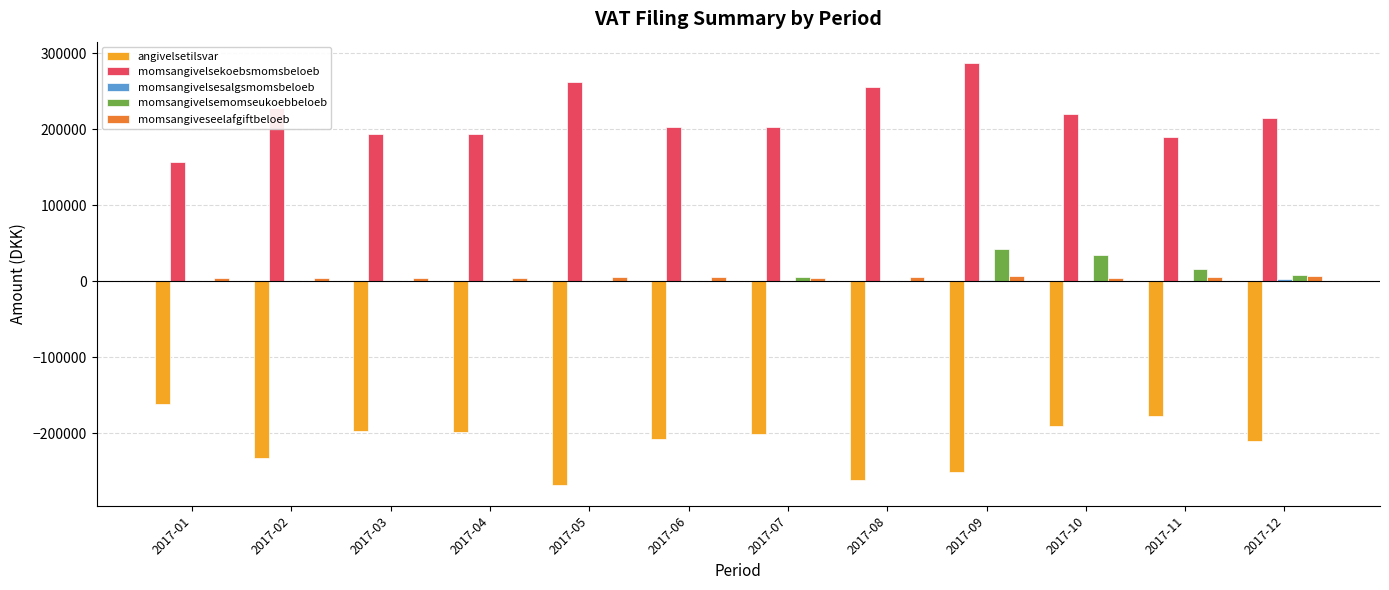

Does the chart contain stacked bars?

No